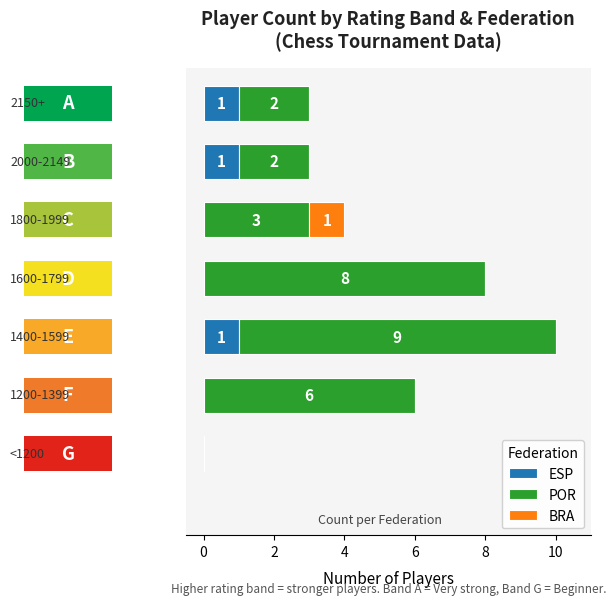

Which series has the largest total across all categories?

POR